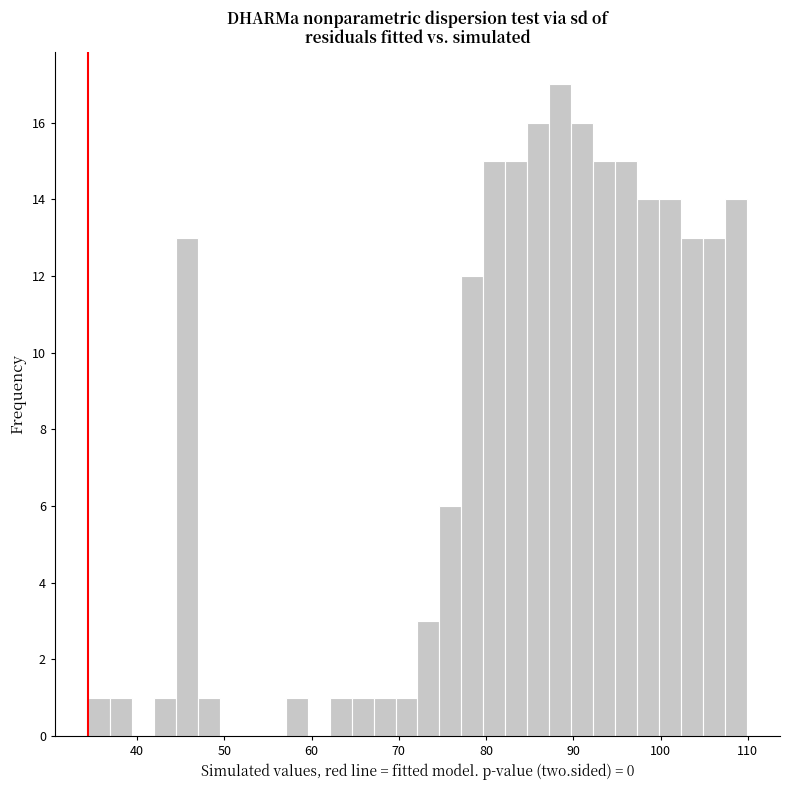

Around what value on the x-axis is the tallest bar? Give the approximate position of its centre, as read against the axis.

89